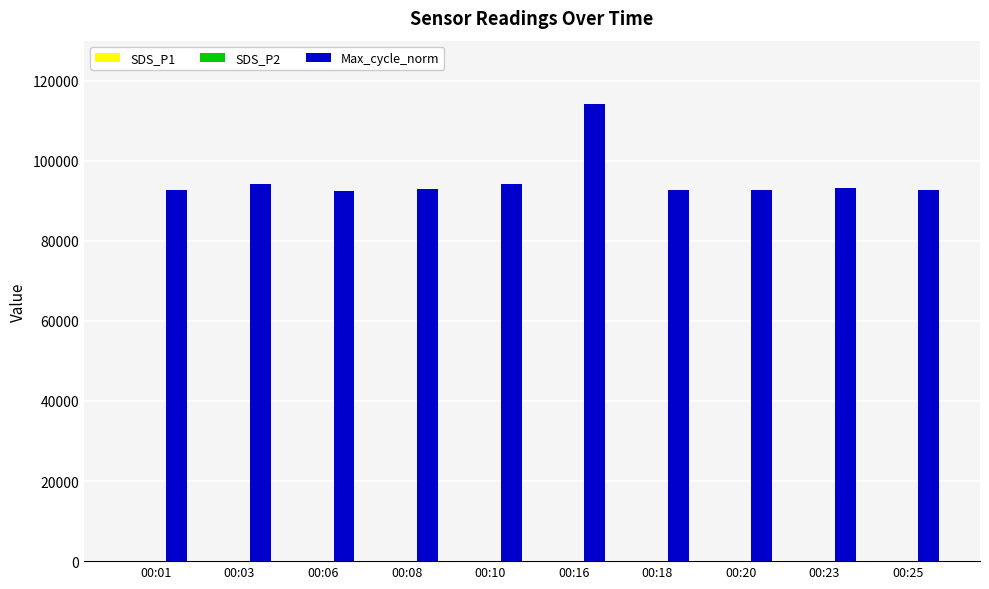

What is the sum of all Max_cycle_norm values?

951868.0